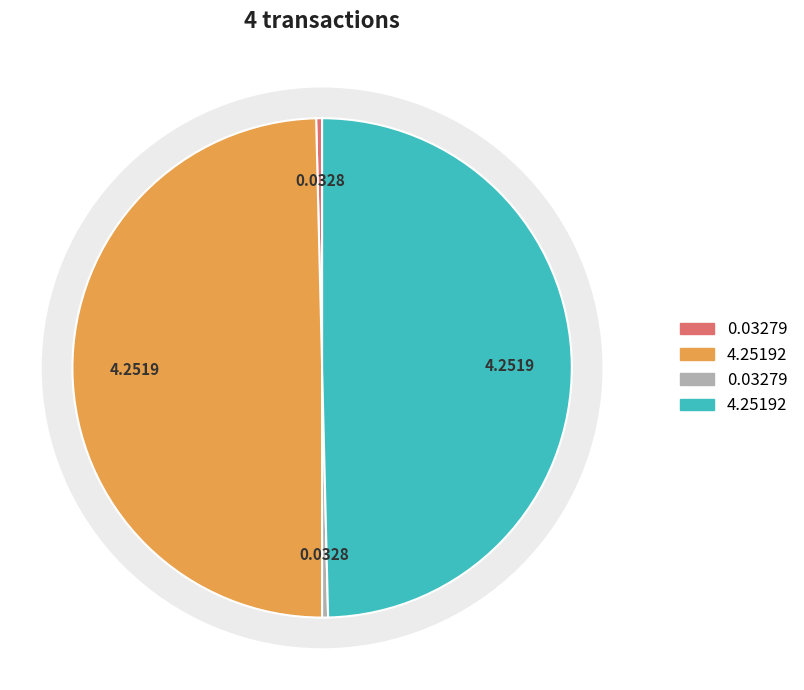

Is there any slice that represents more than half of the pie?

No